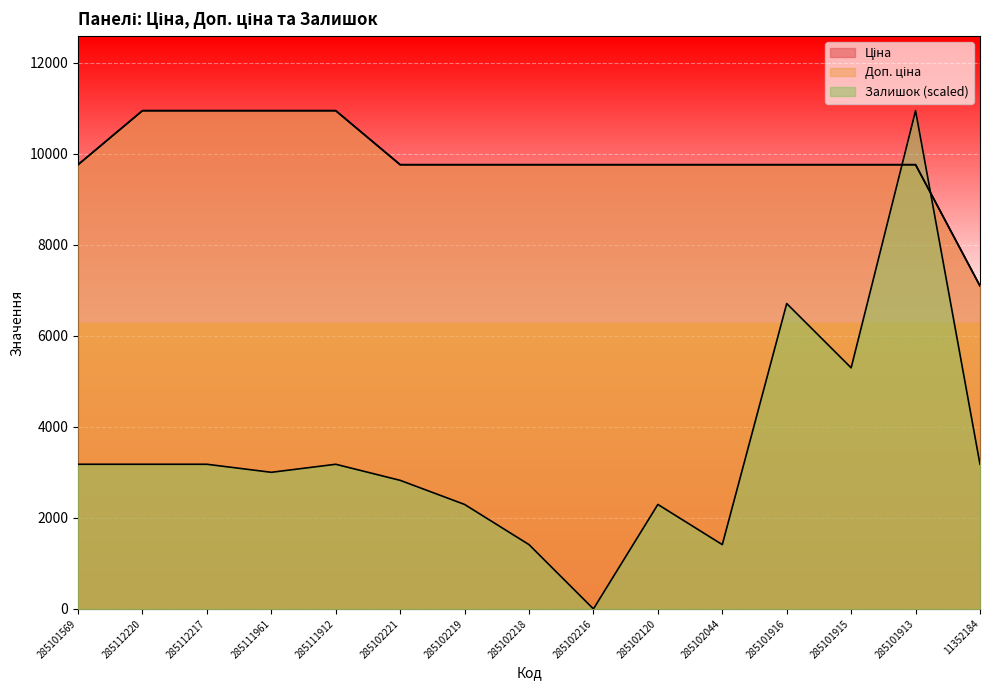

True or false: Залишок and Доп. ціна intersect in this chart.

True